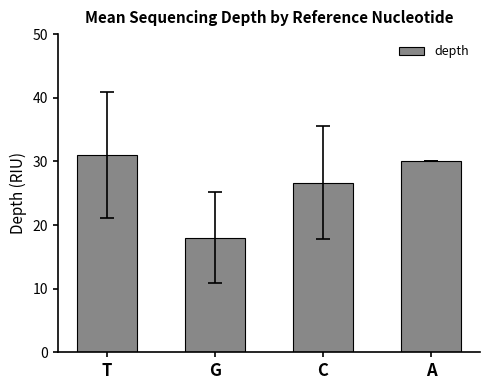

Reading left to right, extract all data points from this chart.

31.0	18.0	26.6	30.0